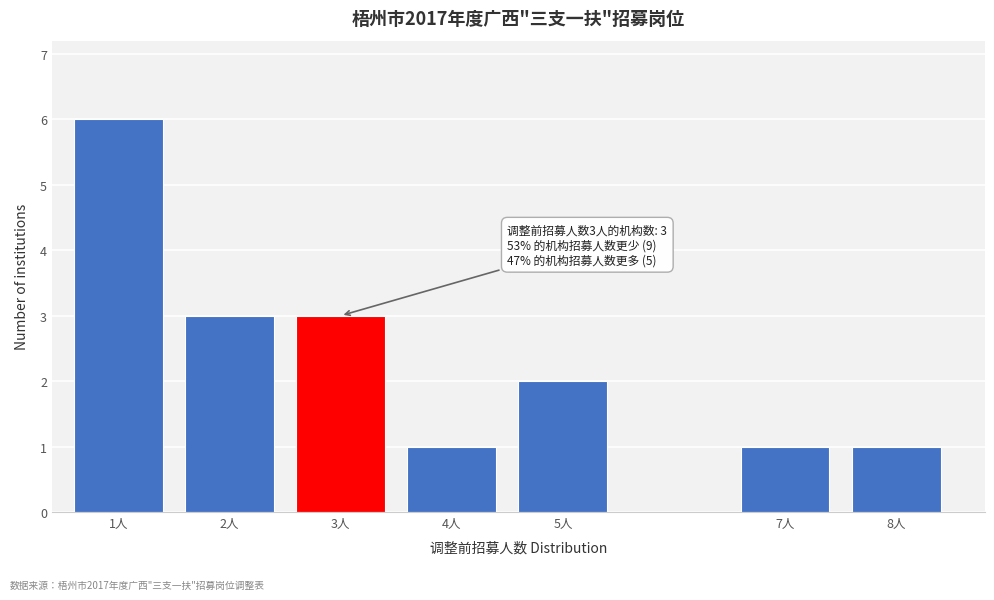

Reading left to right, list all the values displayed in this chart.

1人=6	2人=3	3人=3	4人=1	5人=2	7人=1	8人=1